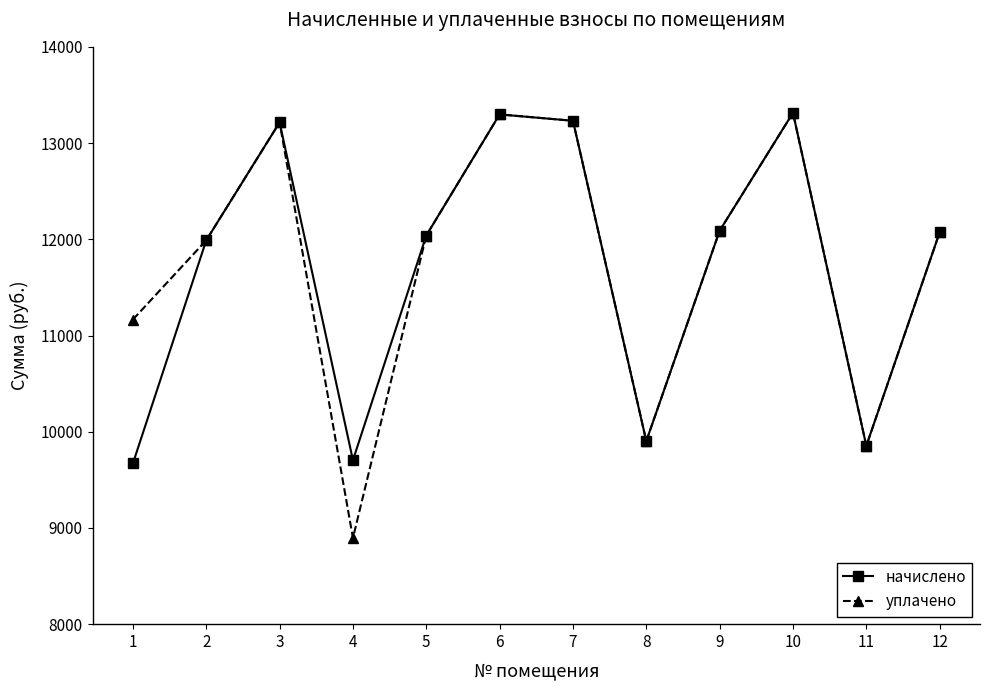

What is the value of the уплачено point at the 5th from the left?

12039.1